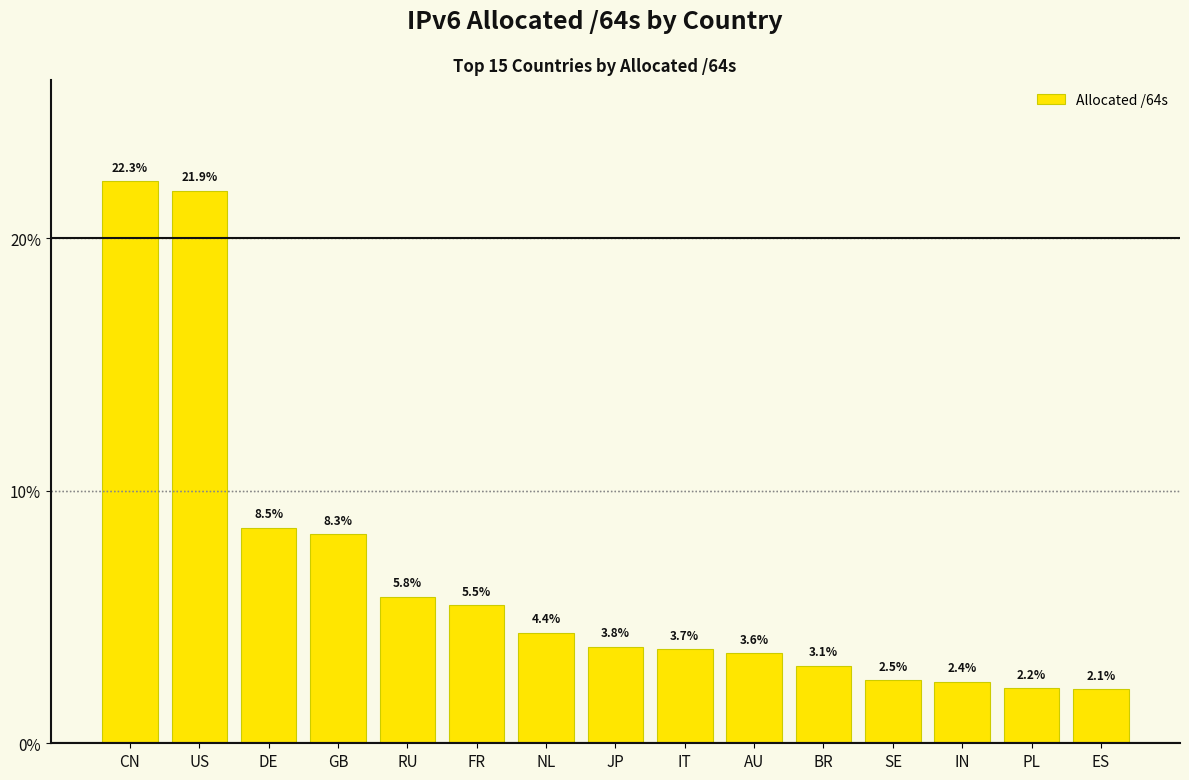

Rank the categories by value from highest to lowest.

CN, US, DE, GB, RU, FR, NL, JP, IT, AU, BR, SE, IN, PL, ES